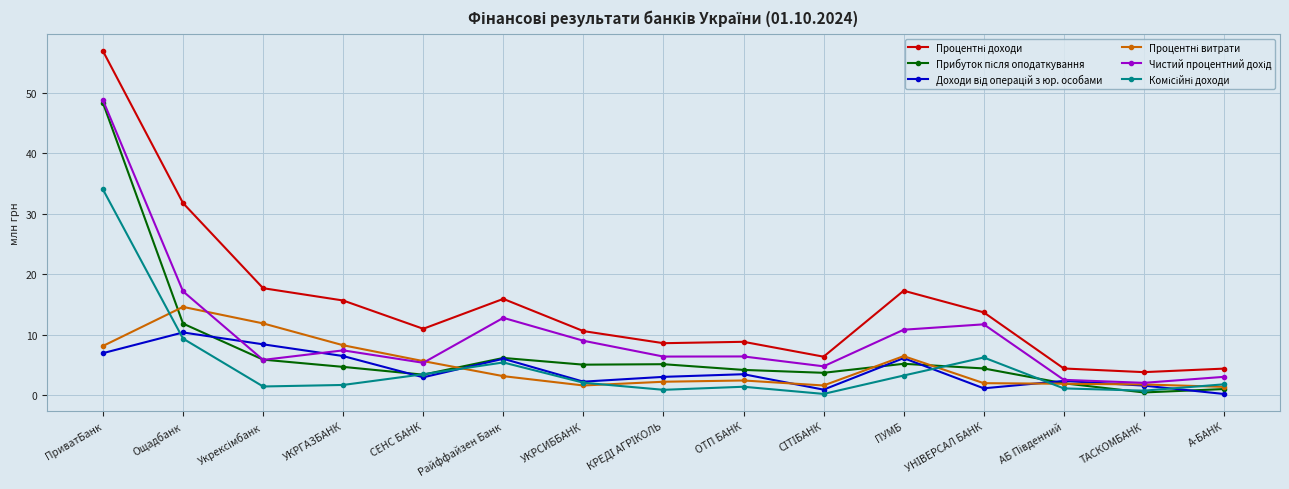

What is the difference between the highest and lowest values at ОТП БАНК?

7.4